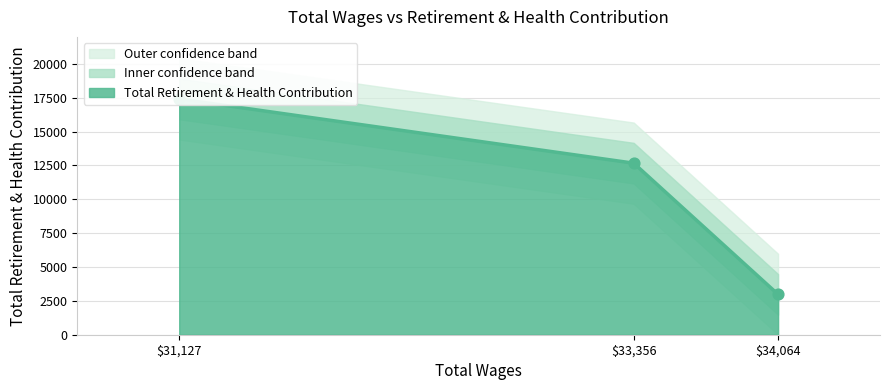

What is the ratio of the value at 34064.0 to the value at 31127.0?

0.2